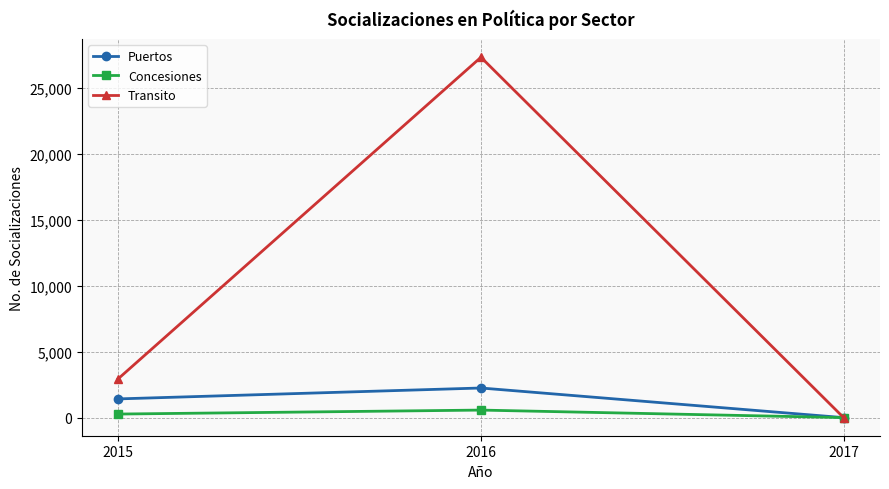

Reading left to right, list all the values displayed in this chart.

Puertos: 2015=1424	2016=2250	2017=5
Concesiones: 2015=276	2016=577	2017=7
Transito: 2015=2947	2016=27304	2017=0